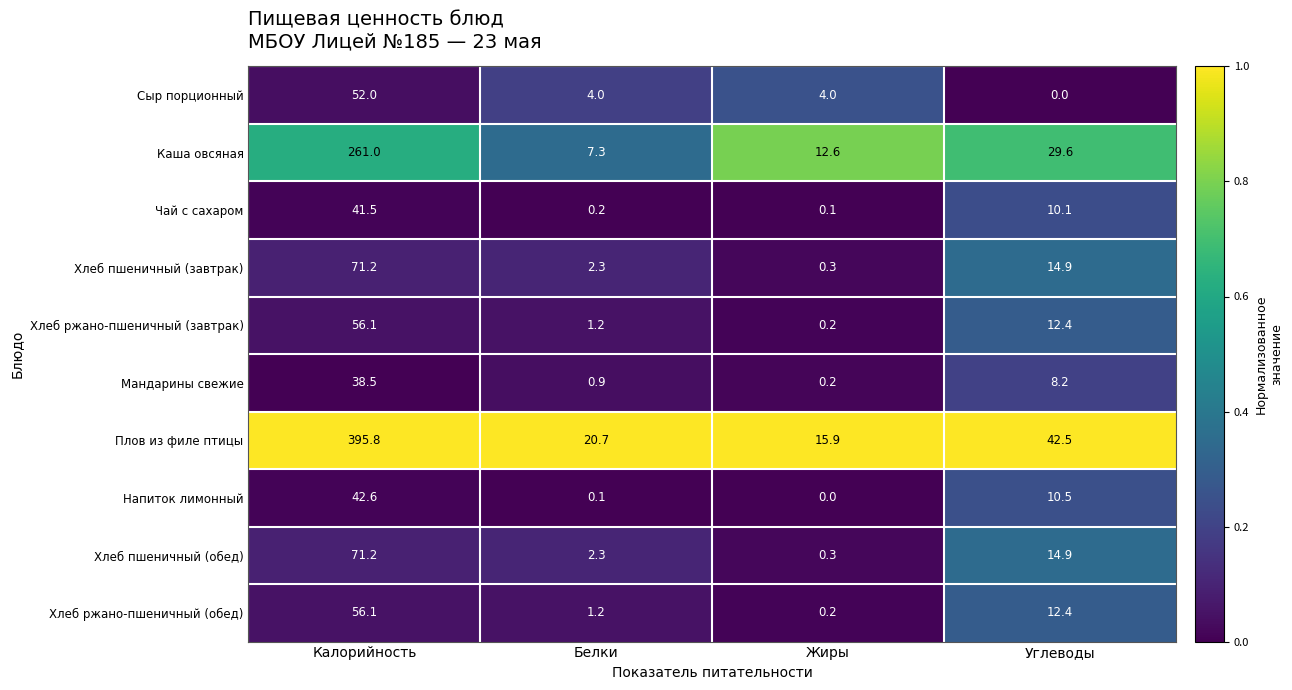

How many data points in Каша овсяная are above 29?

2